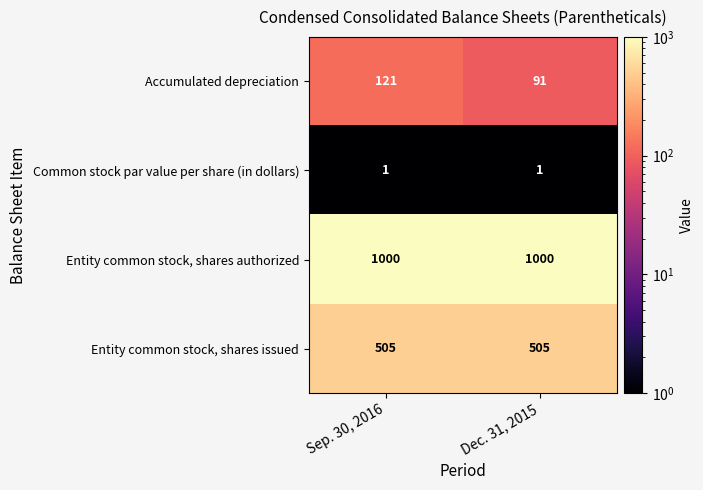

Reading left to right, transcribe all the data shown in this chart.

Accumulated depreciation: 121	91
Common stock par value per share (in dollars): 1	1
Entity common stock, shares authorized: 1000	1000
Entity common stock, shares issued: 505	505